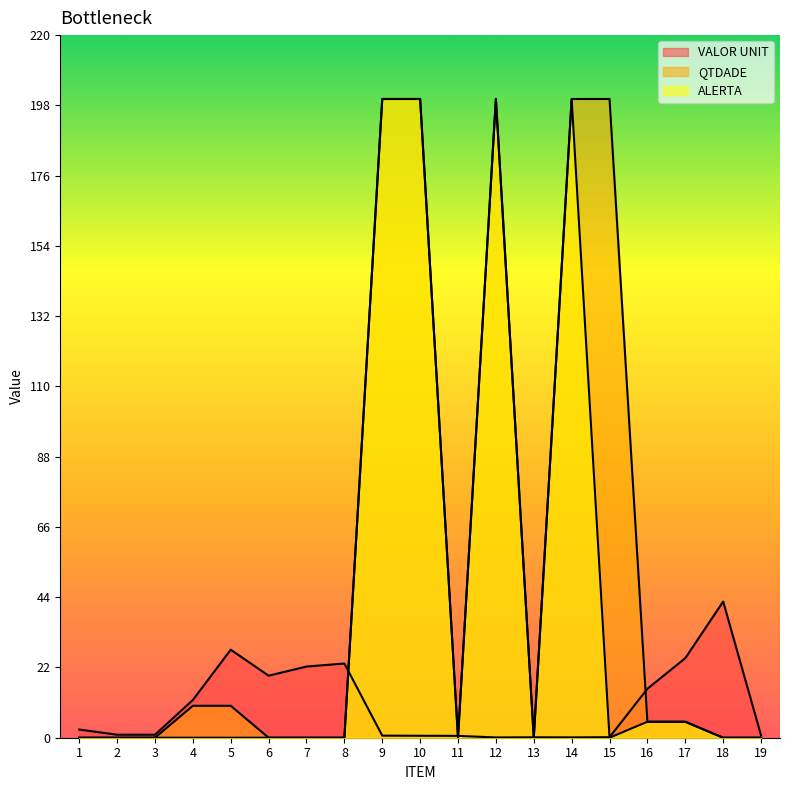

At which label does VALOR UNIT reach its minimum?

12